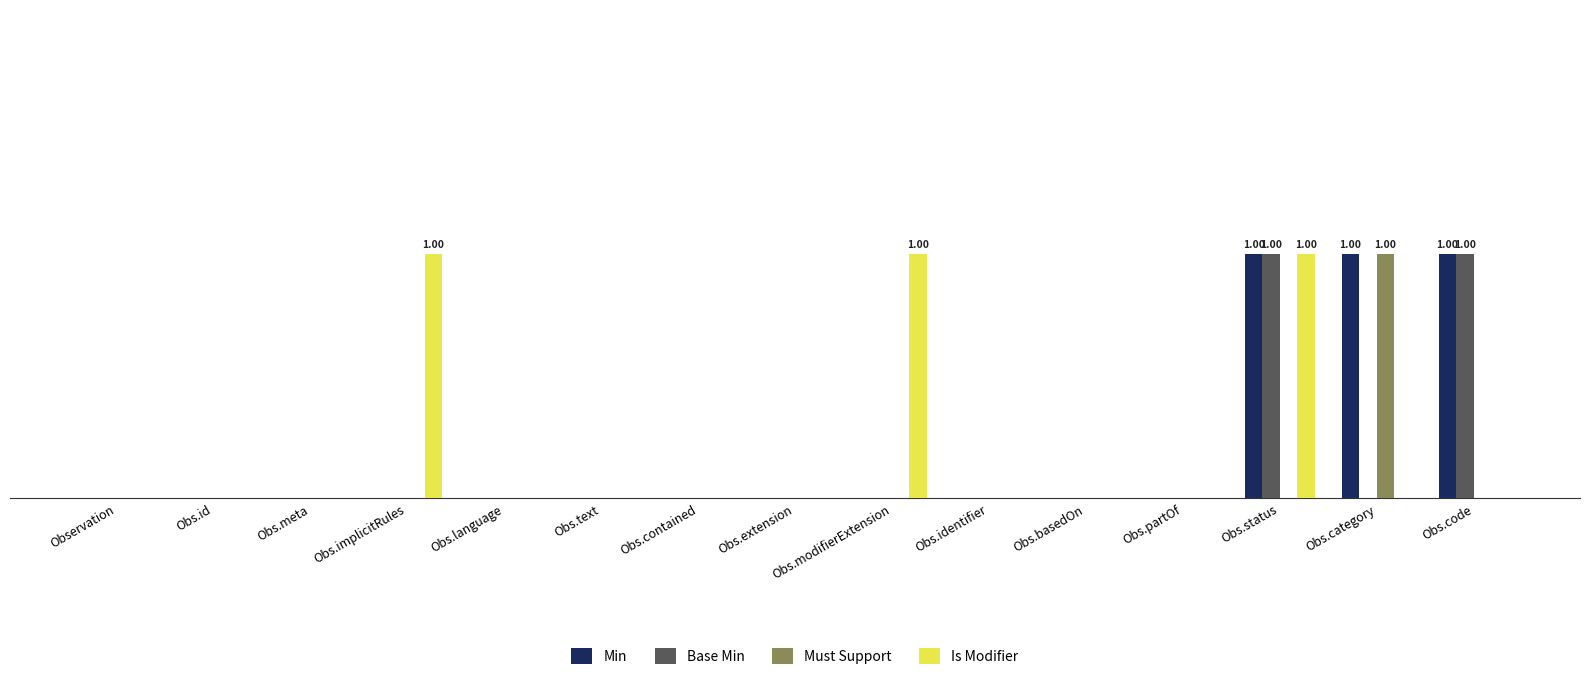

What are all the series names shown in the legend?

Min, Base Min, Must Support, Is Modifier